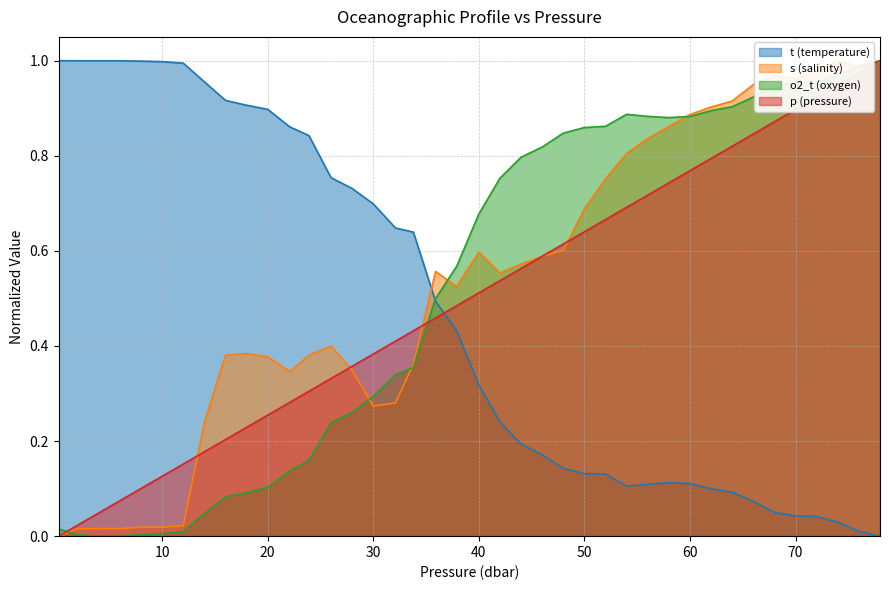

Which series has the largest total across all categories?

s